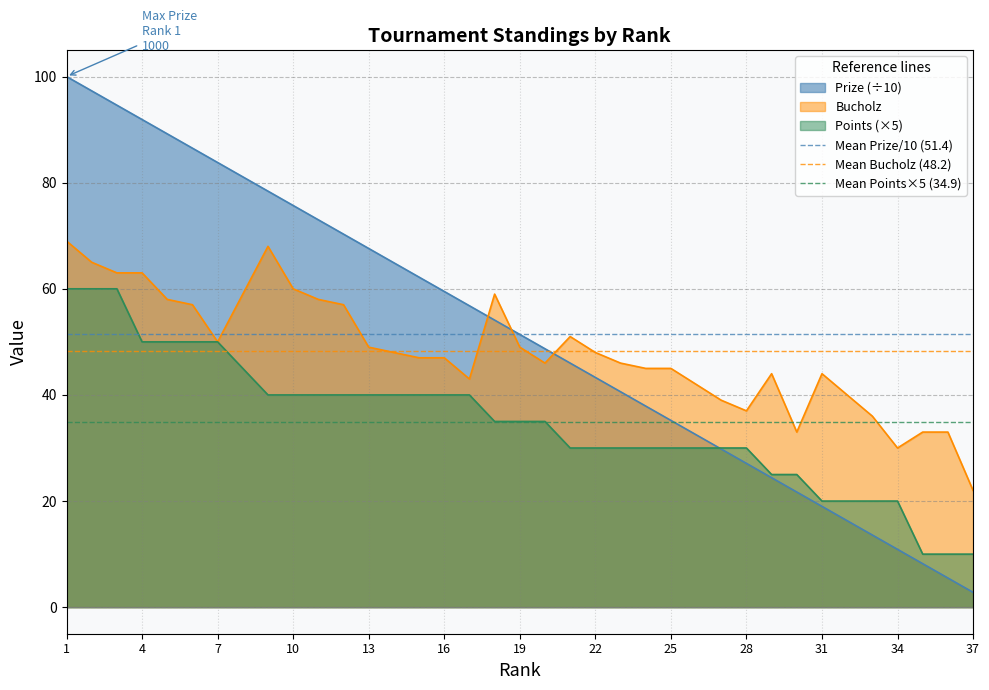

Which series ends up on top after the final intersection of Prize (÷10) and Bucholz?

Bucholz